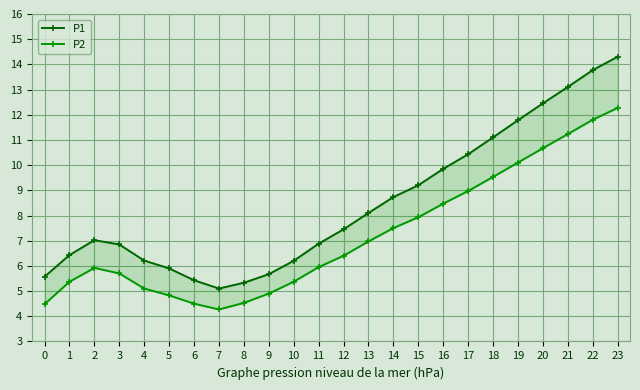

Where is the first local maximum for P2?

2